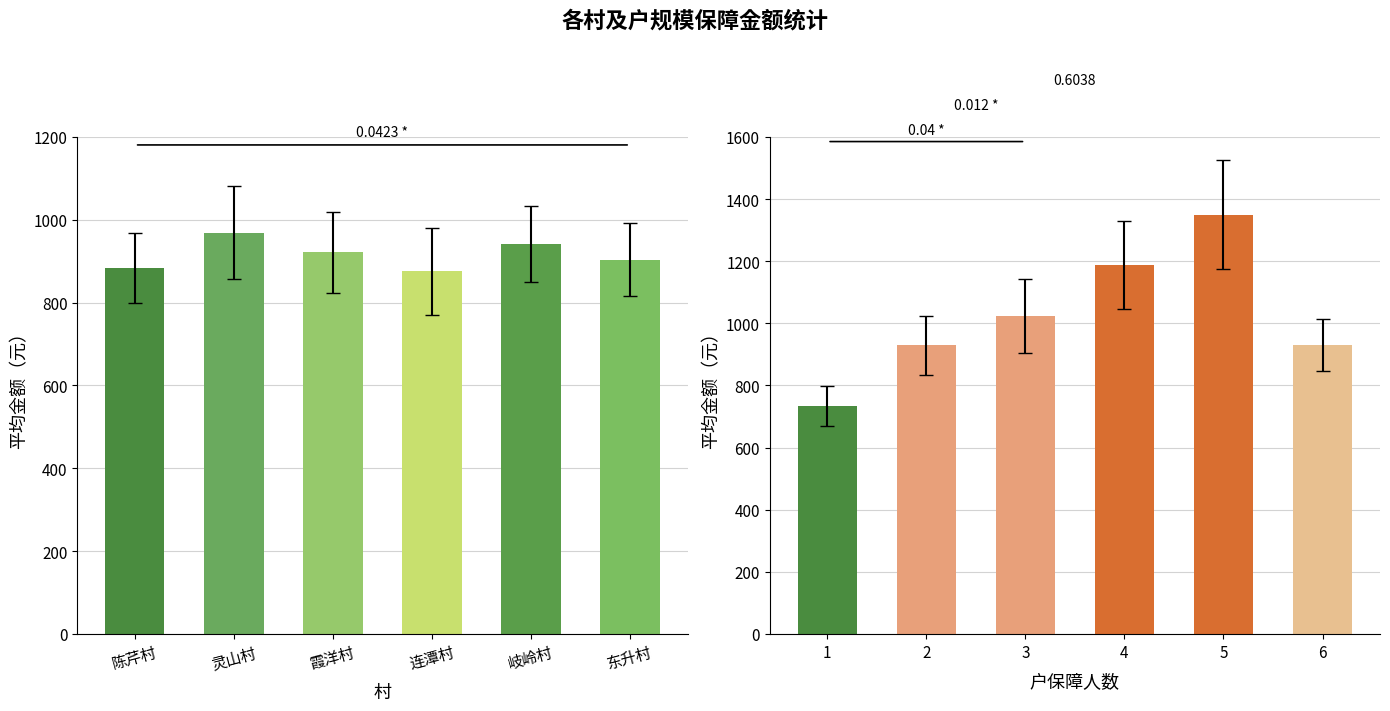

The value of avg_amount at 东升村 is 903.7. True or false?

True